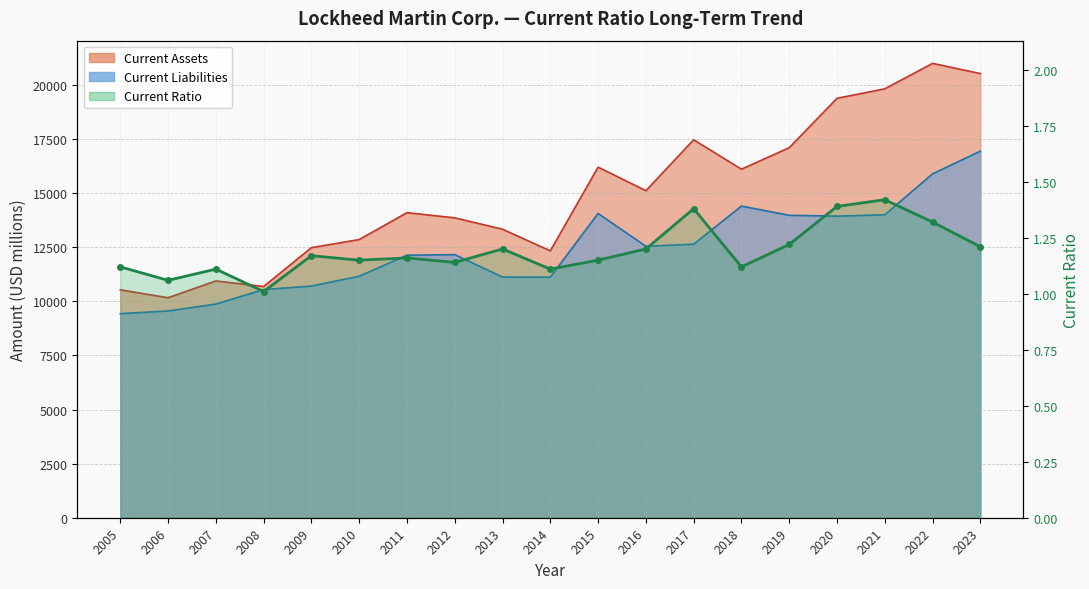

List the labels in order of value, largest first.

2021, 2020, 2017, 2022, 2019, 2023, 2013, 2016, 2009, 2011, 2010, 2015, 2012, 2005, 2018, 2007, 2014, 2006, 2008